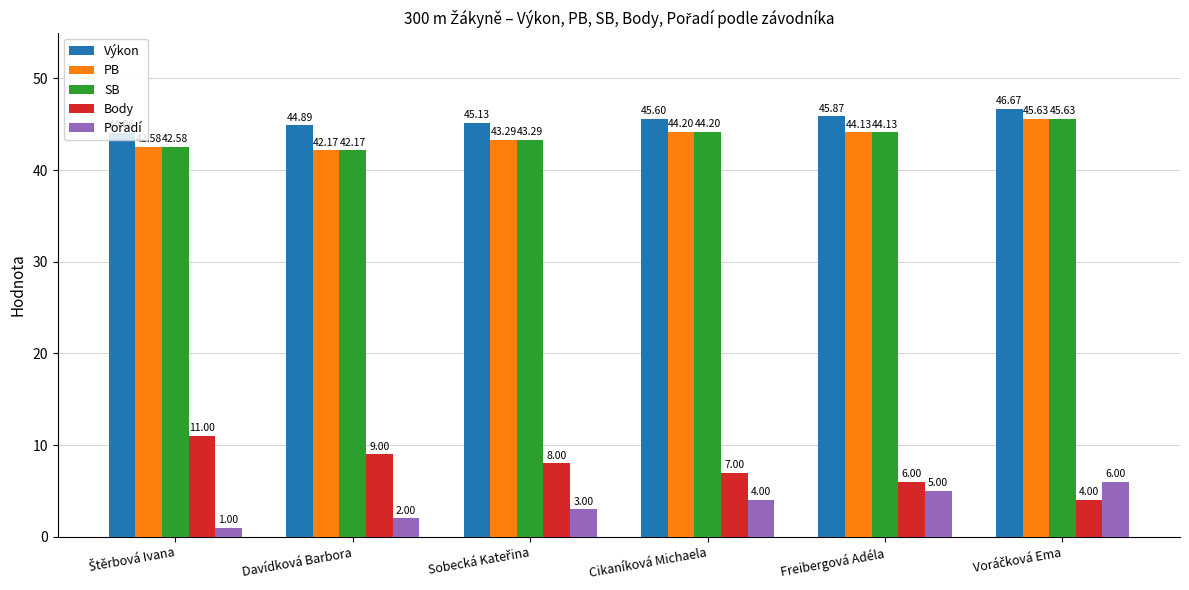

What is the difference between the maximum and minimum values in the SB series?

3.5